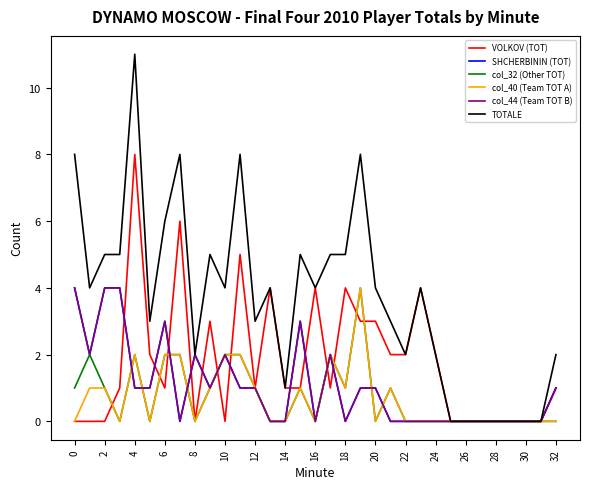

How many lines are shown in the chart?

6